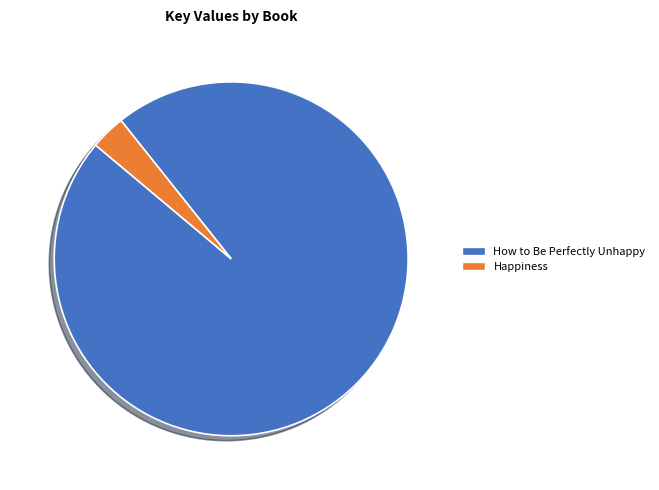

True or false: How to Be Perfectly Unhappy accounts for 84% of the total.

False